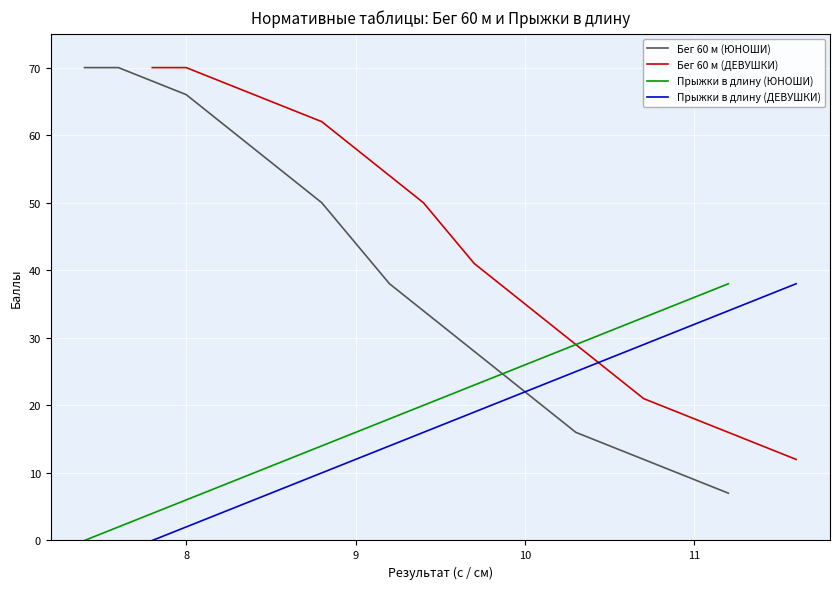

What is the sum of all Прыжки в длину (ЮНОШИ) values?

741